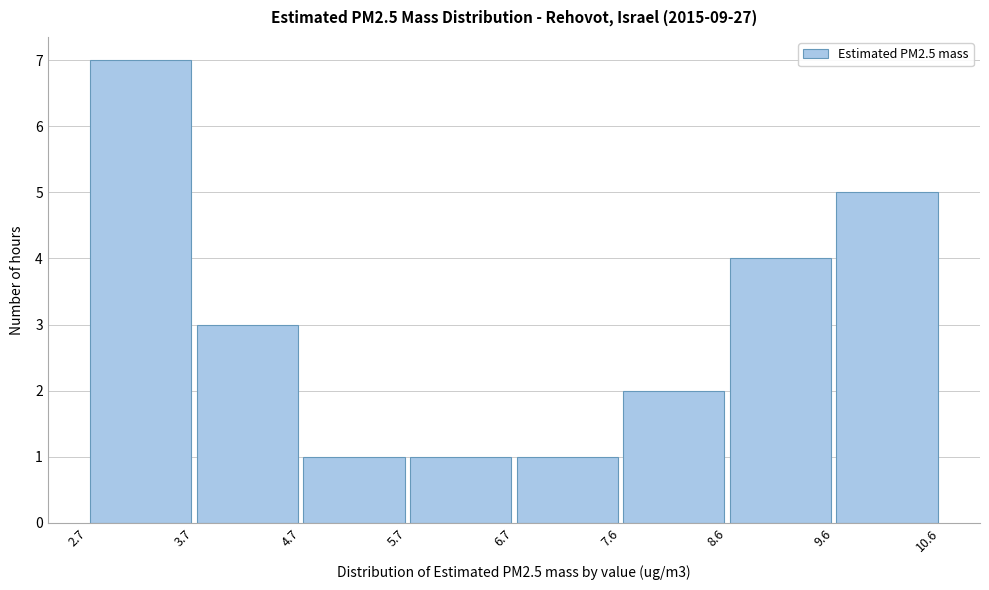

What is the height of the bar covering 6.7 to 7.6 on the x-axis? The values are not printed on the chart, so give them approximately, as read against the axis.

1